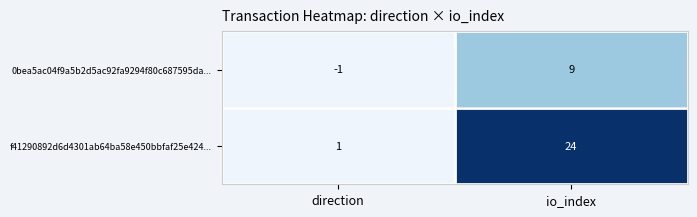

Reading left to right, list all the values displayed in this chart.

0bea5ac04f9a5b2d5ac92fa9294f80c687595da...: direction=-1	io_index=9
f41290892d6d4301ab64ba58e450bbfaf25e424...: direction=1	io_index=24